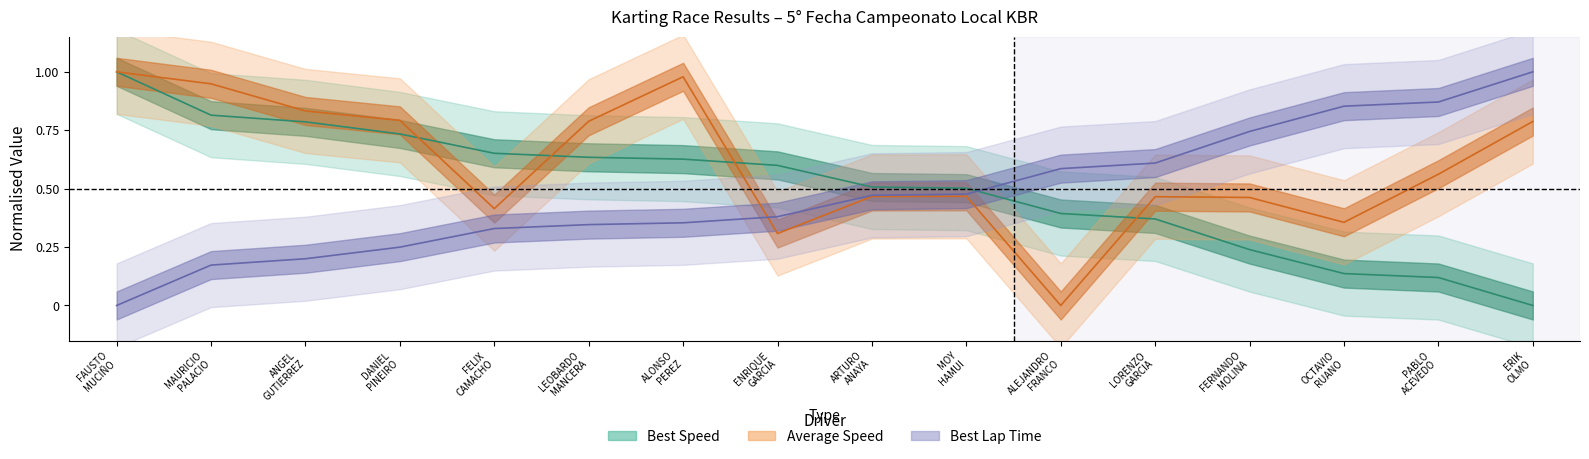

How many distinct data groups are displayed?

3